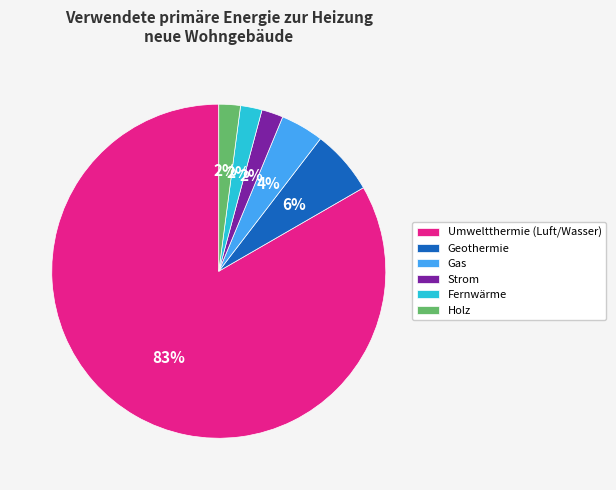

Combined, do Umweltthermie (Luft/Wasser) and Fernwärme account for over 50%?

Yes